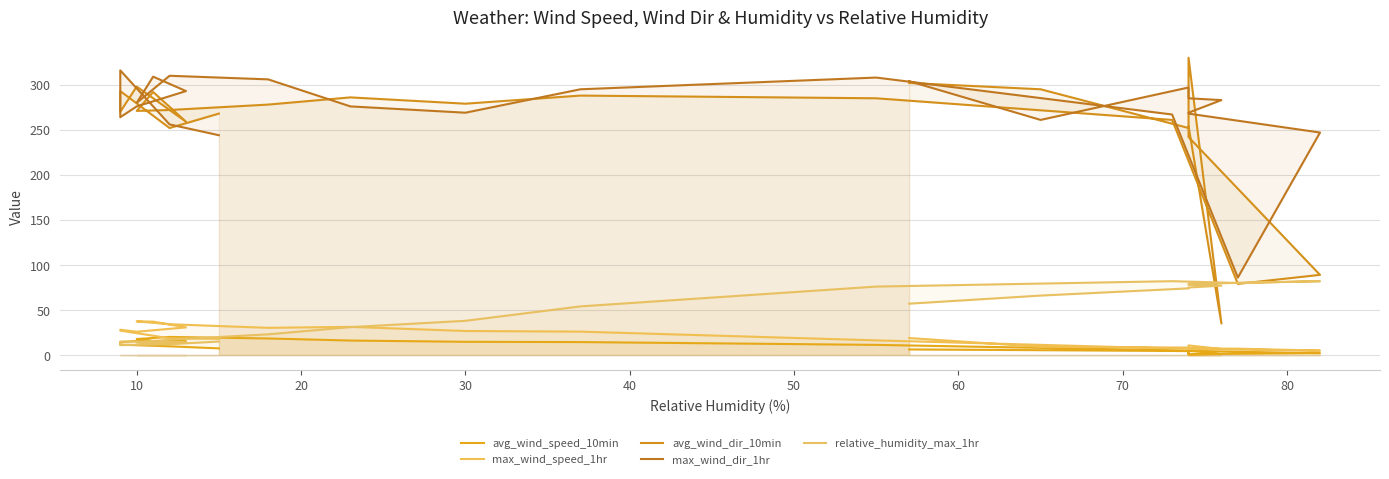

What is the greatest value displayed?

330.0